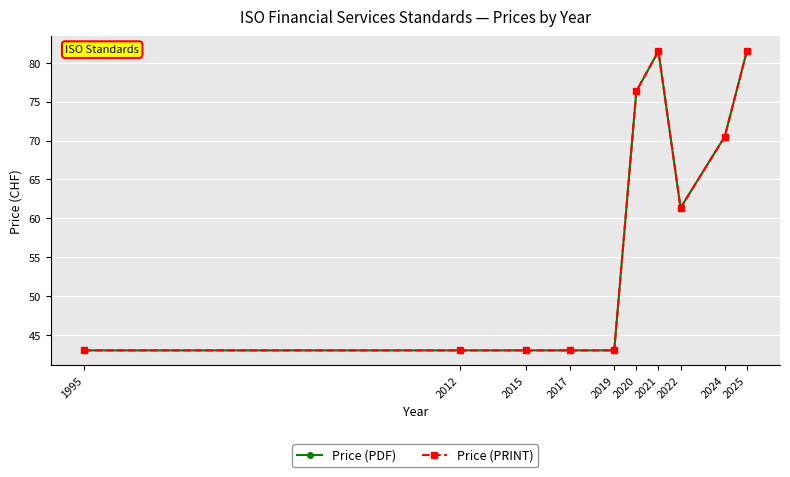

True or false: Price (PDF) and Price (PRINT) intersect in this chart.

False